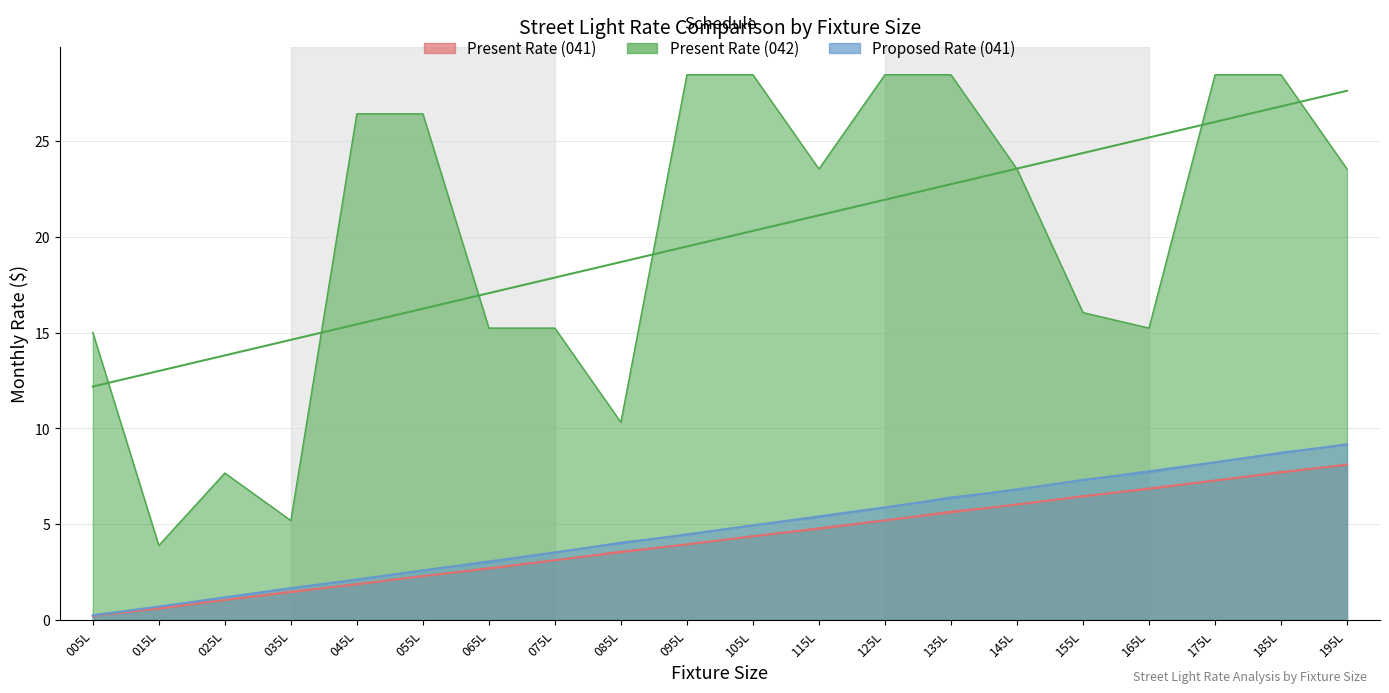

Reading left to right, list all the values displayed in this chart.

Present Rate (041): 005L=0.2	015L=0.6	025L=1.0	035L=1.5	045L=1.9	055L=2.3	065L=2.7	075L=3.1	085L=3.6	095L=3.9	105L=4.4	115L=4.7	125L=5.2	135L=5.7	145L=6.0	155L=6.5	165L=6.8	175L=7.3	185L=7.7	195L=8.1
Present Rate (042): 005L=15.0	015L=3.9	025L=7.7	035L=5.2	045L=26.4	055L=26.4	065L=15.2	075L=15.2	085L=10.3	095L=28.5	105L=28.5	115L=23.6	125L=28.5	135L=28.5	145L=23.6	155L=16.1	165L=15.2	175L=28.5	185L=28.5	195L=23.6
Proposed Rate (041): 005L=0.3	015L=0.6	025L=1.2	035L=1.7	045L=2.1	055L=2.6	065L=3.0	075L=3.5	085L=4.0	095L=4.4	105L=5.0	115L=5.4	125L=5.9	135L=6.4	145L=6.8	155L=7.3	165L=7.7	175L=8.2	185L=8.8	195L=9.2